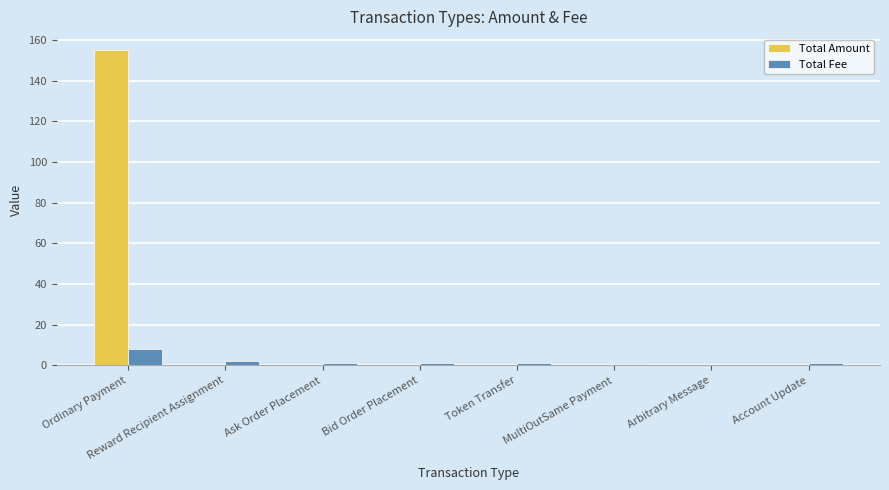

The Total Amount series shows 0.0 at Bid Order Placement. True or false?

True